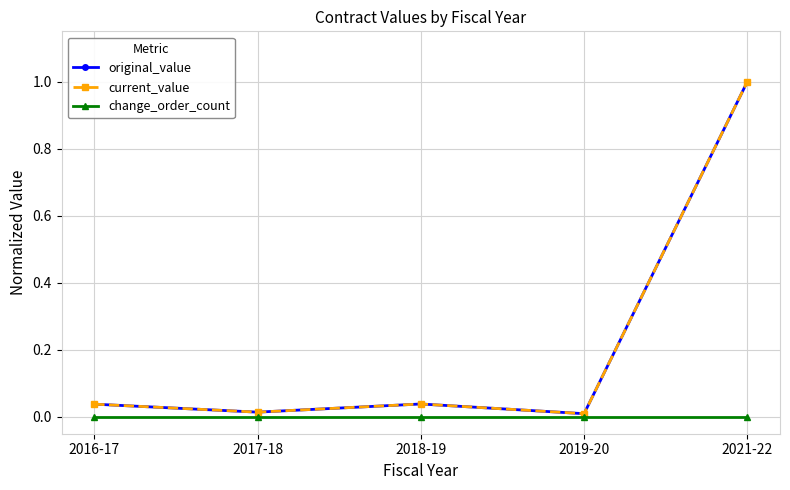

Does the chart have visible grid lines?

Yes